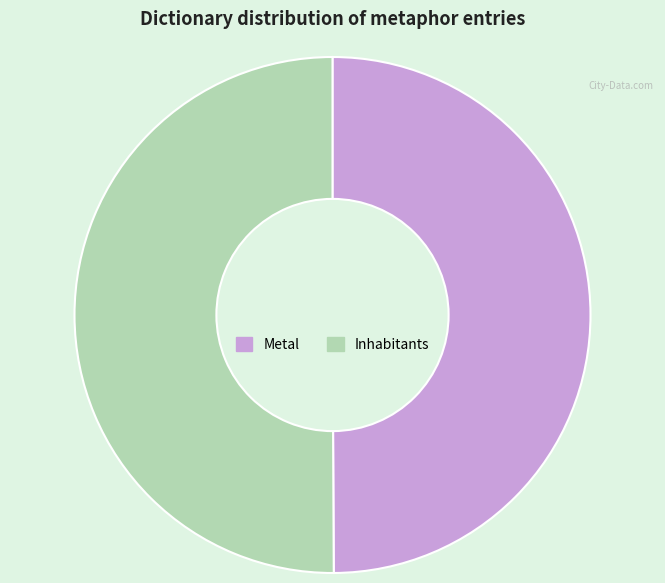

What is the ratio of the value at Inhabitants to the value at Metal?

1.0